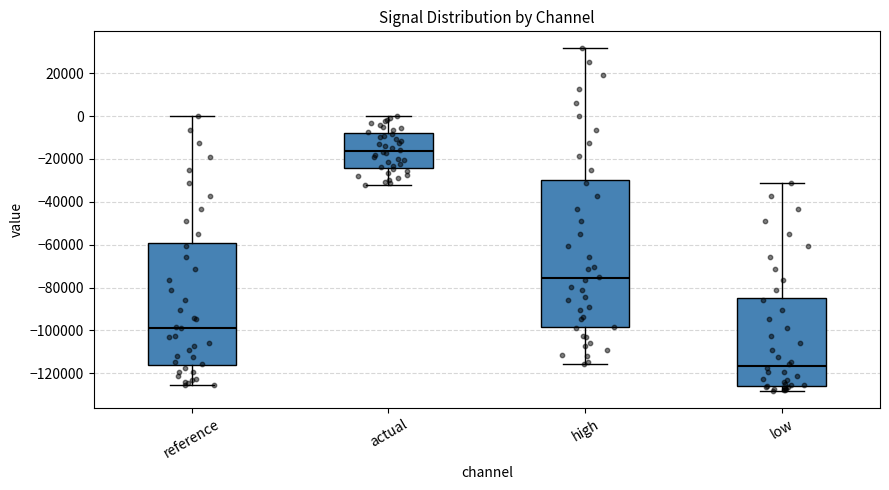

Reading left to right, read every box against the y-axis: the position of its median line, the range the box covers, and the ends of its whiskers. The values are not printed on the chart, so give them approximately, as read against the axis.

reference: median -98000, box -116000 to -60000, whiskers -126000 to 0
actual: median -16000, box -24000 to -8000, whiskers -32000 to 0
high: median -76000, box -98000 to -30000, whiskers -116000 to 32000
low: median -116000, box -126000 to -84000, whiskers -128000 to -32000